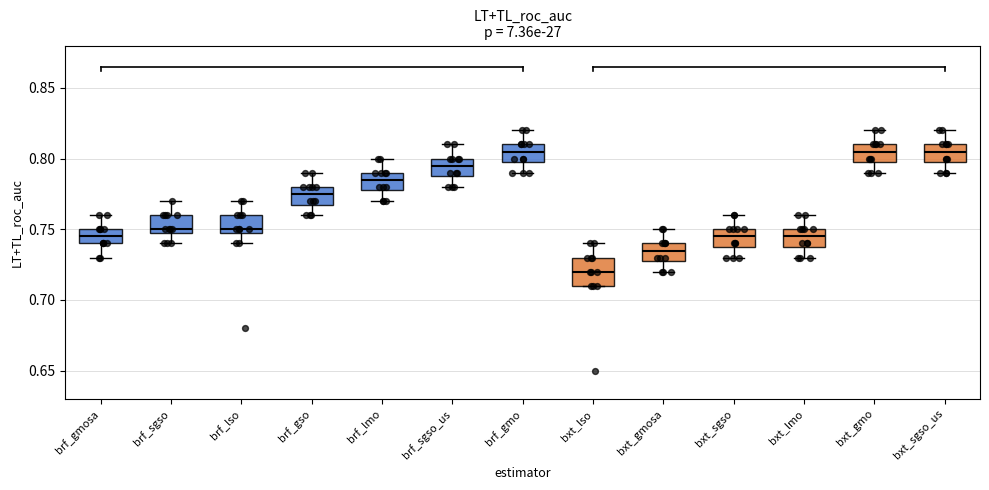

Which box is the tallest, from its lower edge to its upper edge?

bxt_lso